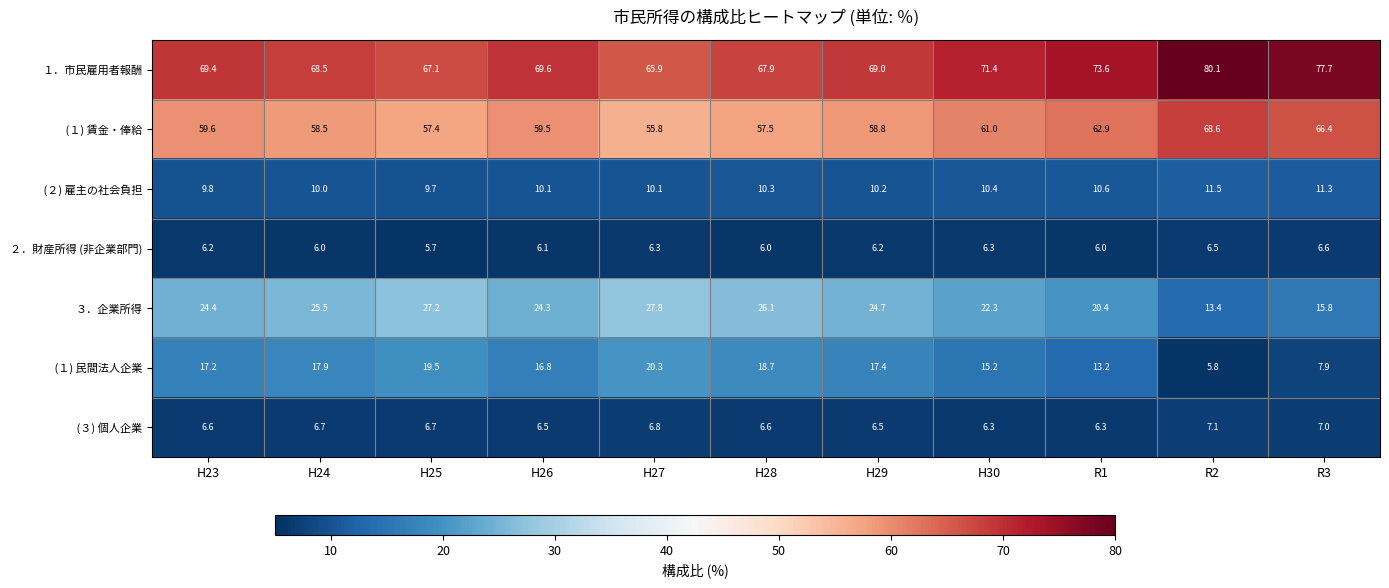

What is the difference between the second highest and minimum values in the ３．企業所得 series?

13.8